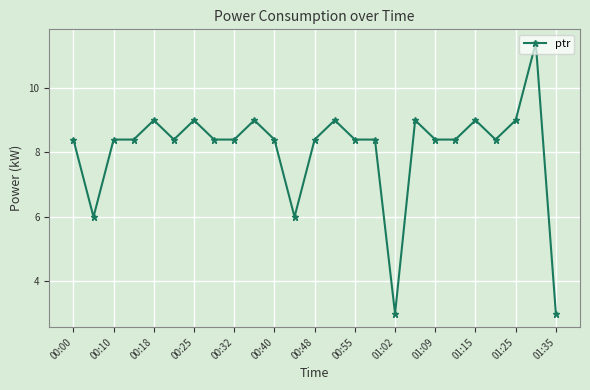

What is the greatest value displayed?

11.4